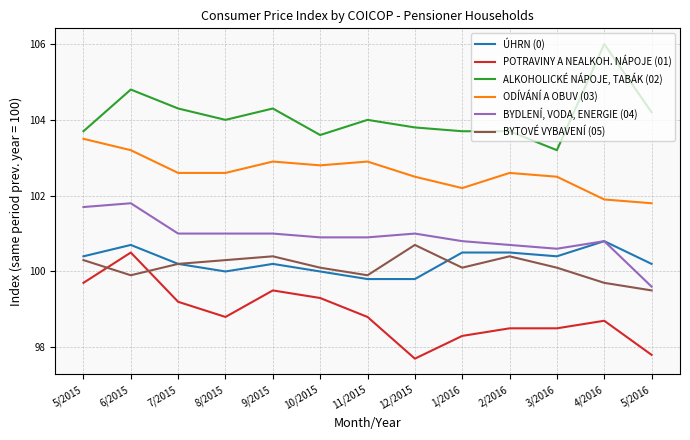

True or false: ÚHRN (0) has a value of 100.0 at 10/2015.

True